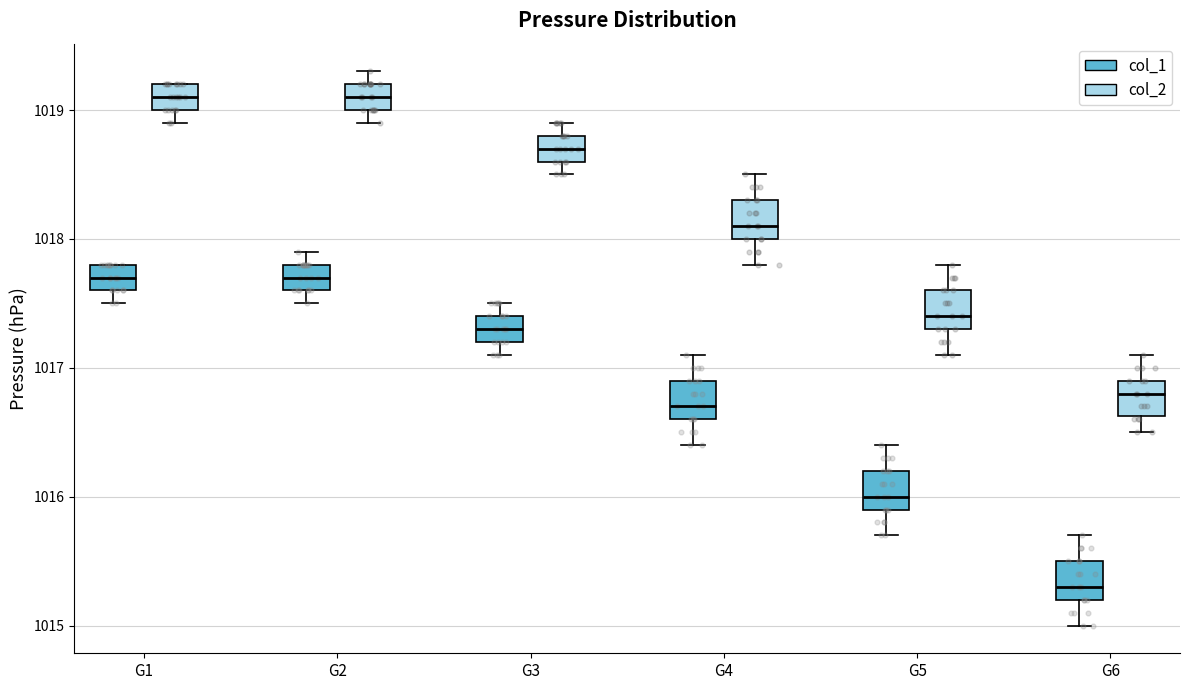

Reading left to right, read every box against the y-axis: the position of its median line, the range the box covers, and the ends of its whiskers. The values are not printed on the chart, so give them approximately, as read against the axis.

G1 (col_1): median 1017.7, box 1017.6 to 1017.8, whiskers 1017.5 to 1017.8
G1 (col_2): median 1019.1, box 1019.0 to 1019.2, whiskers 1018.9 to 1019.2
G2 (col_1): median 1017.7, box 1017.6 to 1017.8, whiskers 1017.5 to 1017.9
G2 (col_2): median 1019.1, box 1019.0 to 1019.2, whiskers 1018.9 to 1019.3
G3 (col_1): median 1017.3, box 1017.2 to 1017.4, whiskers 1017.1 to 1017.5
G3 (col_2): median 1018.7, box 1018.6 to 1018.8, whiskers 1018.5 to 1018.9
G4 (col_1): median 1016.7, box 1016.6 to 1016.9, whiskers 1016.4 to 1017.1
G4 (col_2): median 1018.1, box 1018.0 to 1018.3, whiskers 1017.8 to 1018.5
G5 (col_1): median 1016.0, box 1015.9 to 1016.2, whiskers 1015.7 to 1016.4
G5 (col_2): median 1017.4, box 1017.3 to 1017.6, whiskers 1017.1 to 1017.8
G6 (col_1): median 1015.3, box 1015.2 to 1015.5, whiskers 1015.0 to 1015.7
G6 (col_2): median 1016.8, box 1016.6 to 1016.9, whiskers 1016.5 to 1017.1